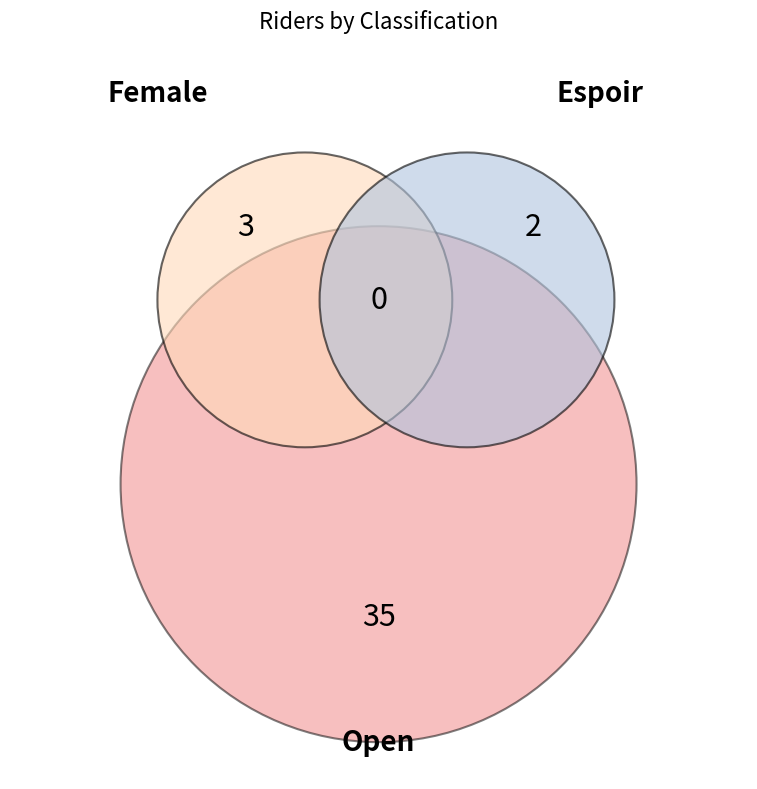

Which slice is the largest?

Open